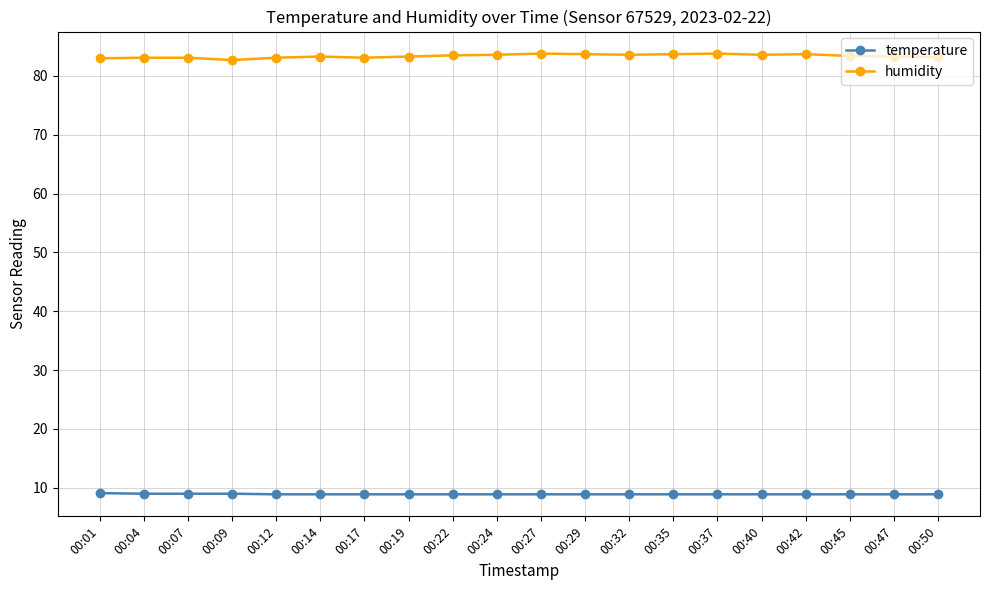

Is the value of temperature at 00:04 greater than the value of humidity at 00:45?

No